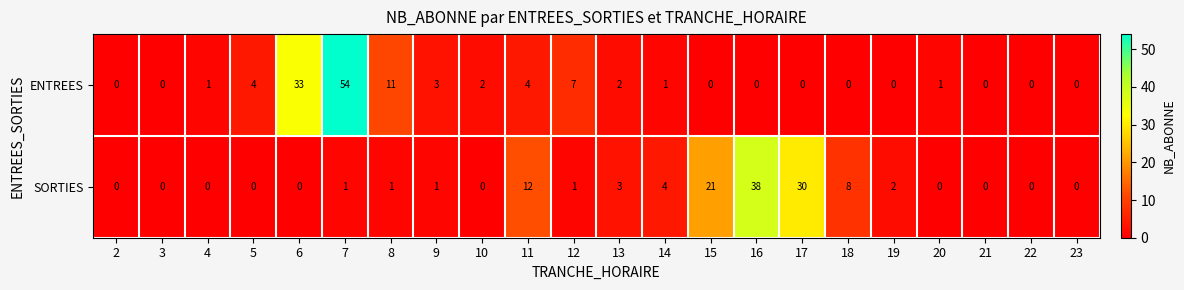

Between 4 and 14, which series saw the biggest shift?

SORTIES